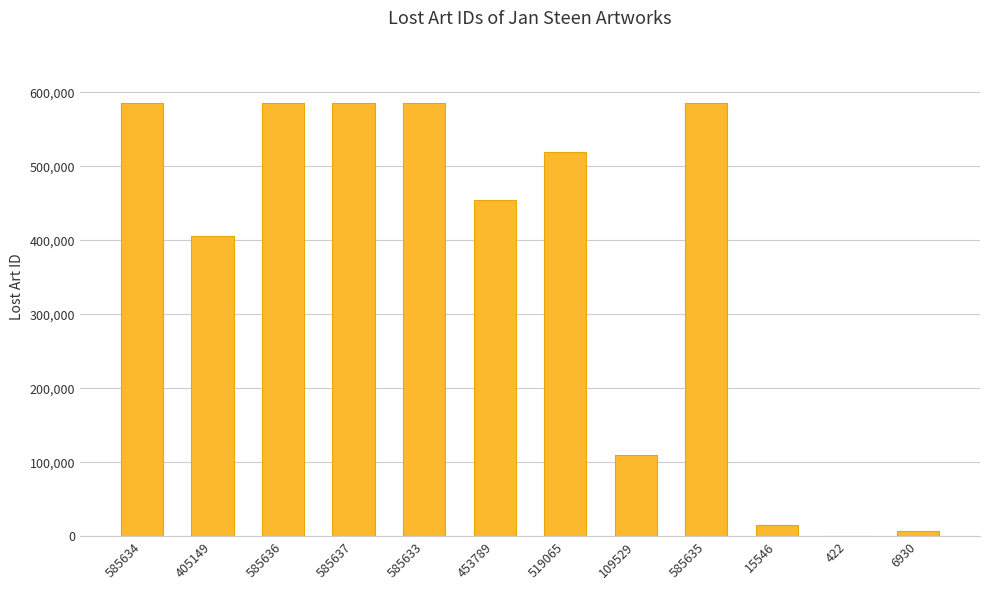

Is it true that the value at 585635 is 585635?

True